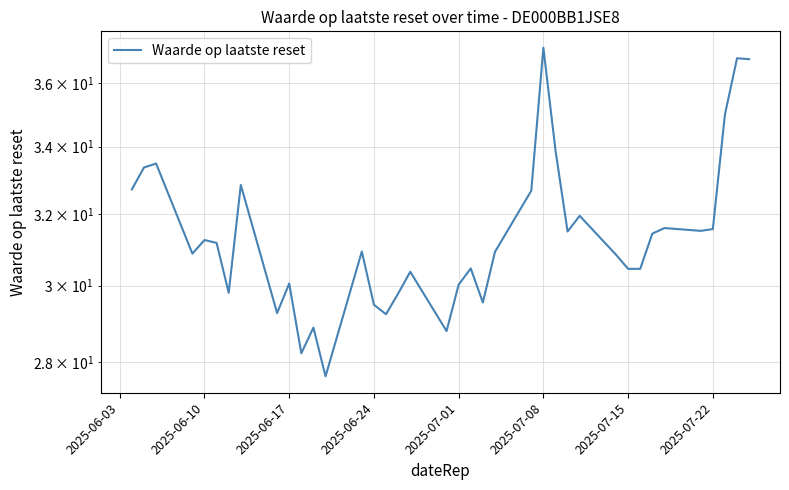

True or false: there are more than 0 points higher than both neighbors.

True